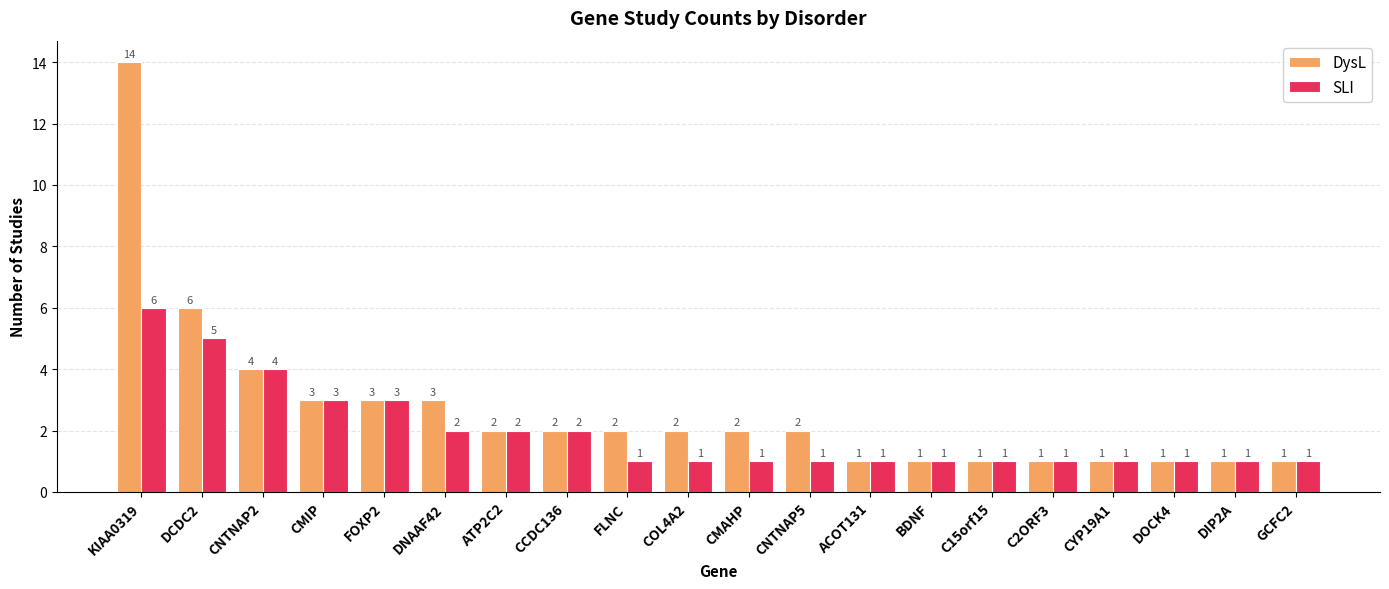

Which category has the highest value across all series?

KIAA0319